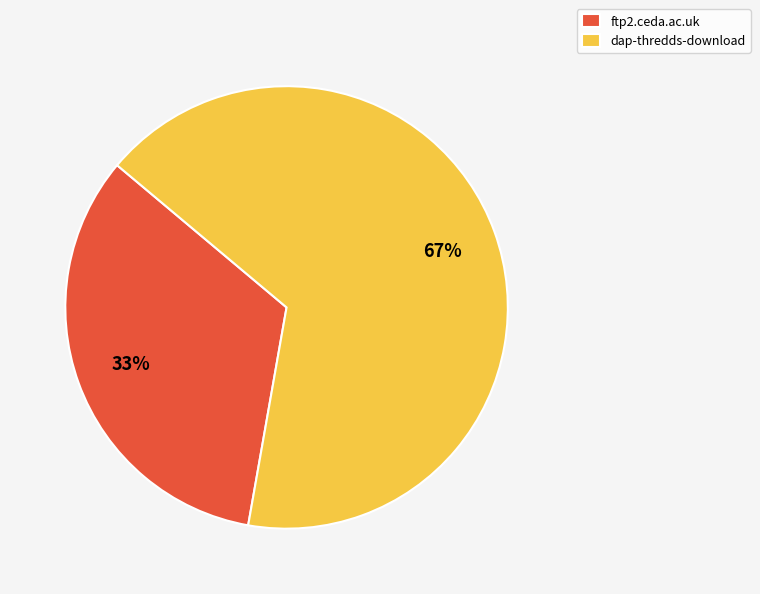

Combined, do ftp2.ceda.ac.uk and dap-thredds-download account for over 50%?

Yes